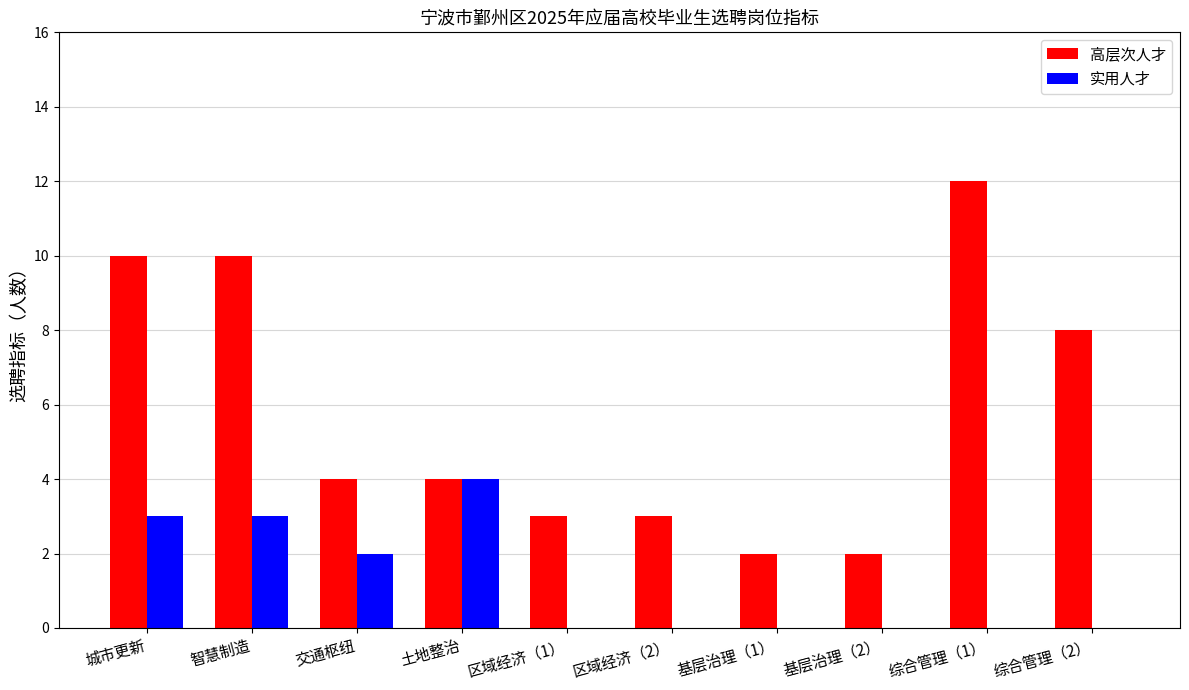

Is it true that 实用人才 equals 3 at 智慧制造?

True